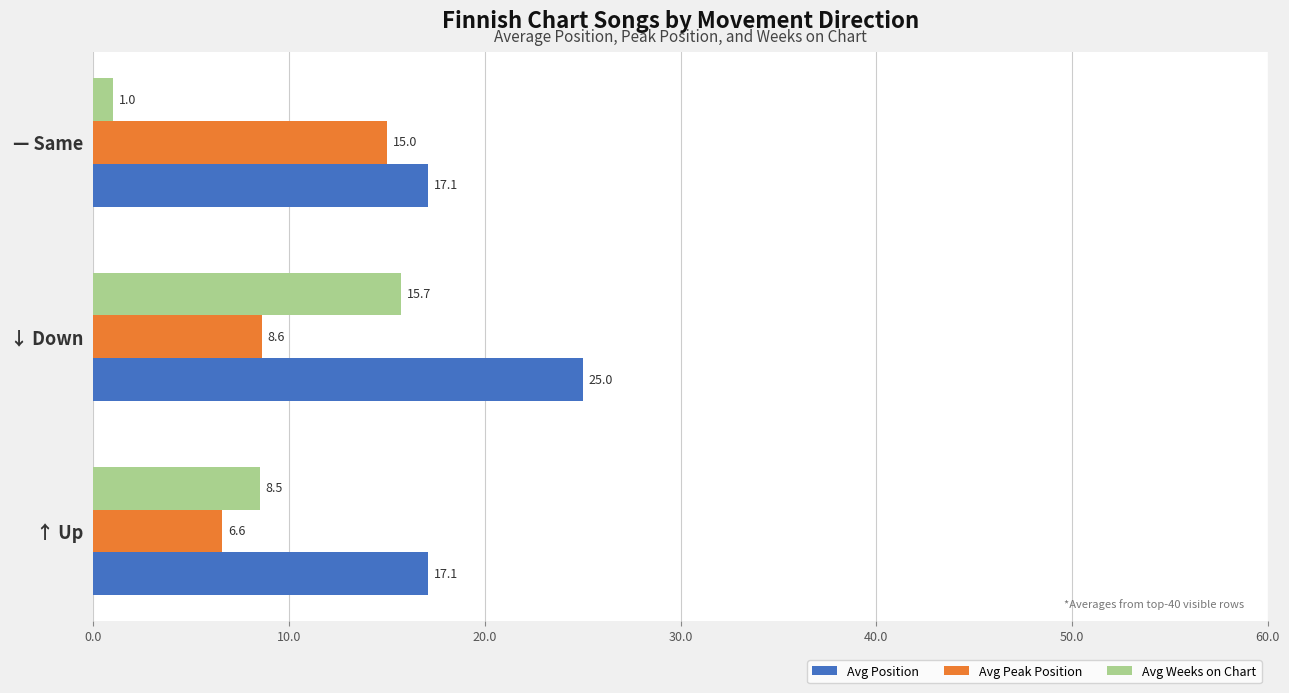

List the series in order of their peak value, highest first.

Avg Position, Avg Weeks on Chart, Avg Peak Position